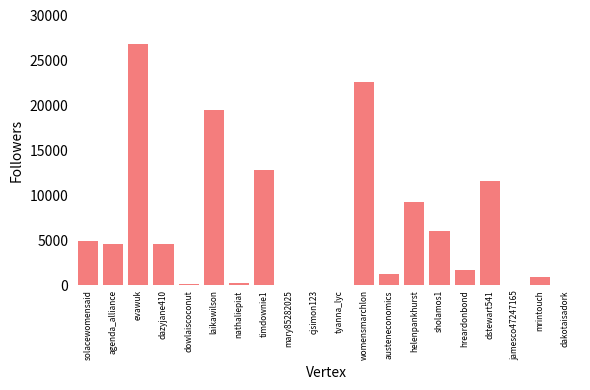

Which has a higher value, nathaliepiat or womensmarchlon?

womensmarchlon